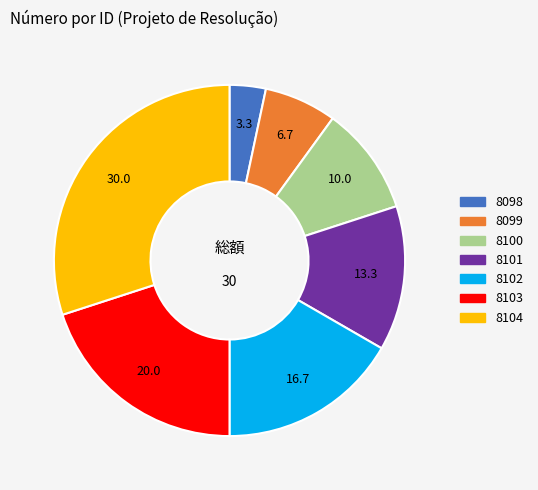

The 8099 slice represents 18% of the pie. True or false?

False